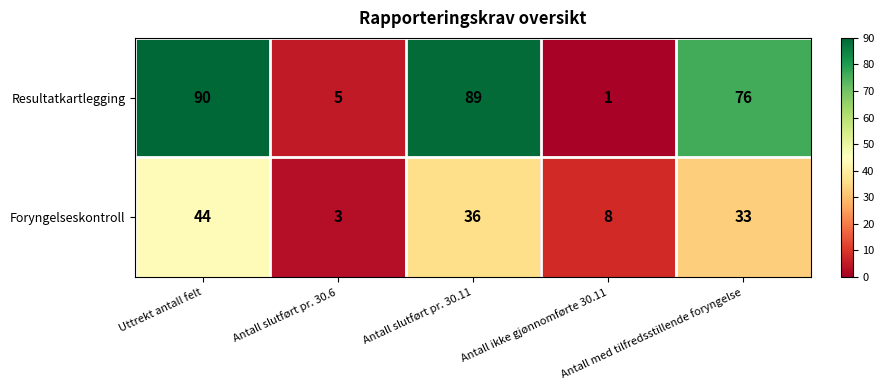

How many data points does each series have?

5